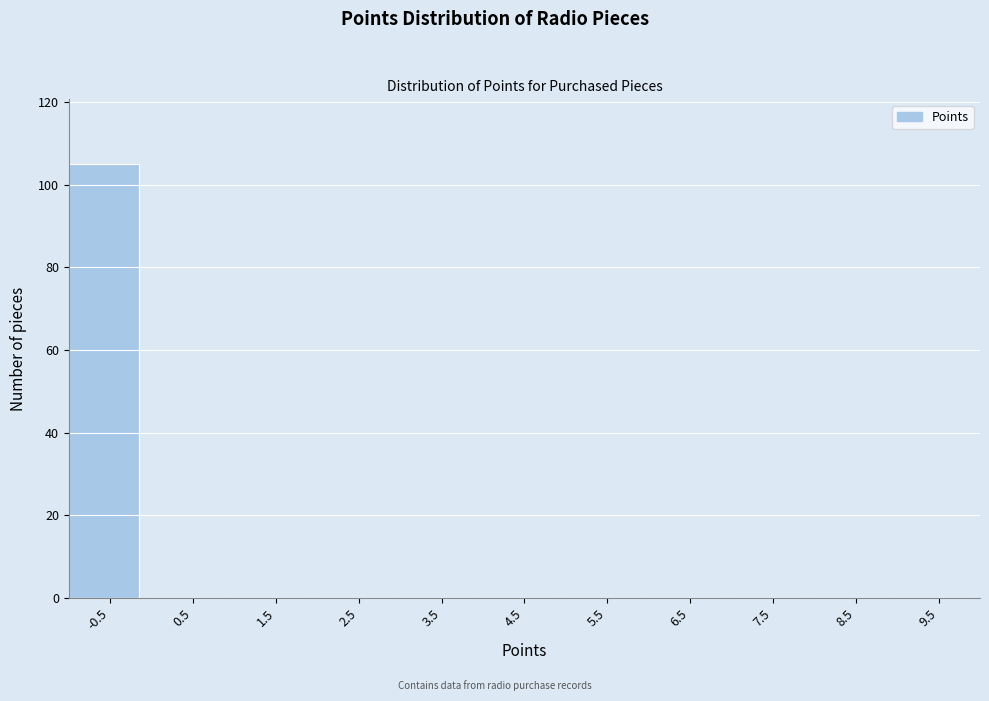

Reading right to left, list all the values displayed in this chart.

9.5=0	8.5=0	7.5=0	6.5=0	5.5=0	4.5=0	3.5=0	2.5=0	1.5=0	0.5=0	-0.5=105